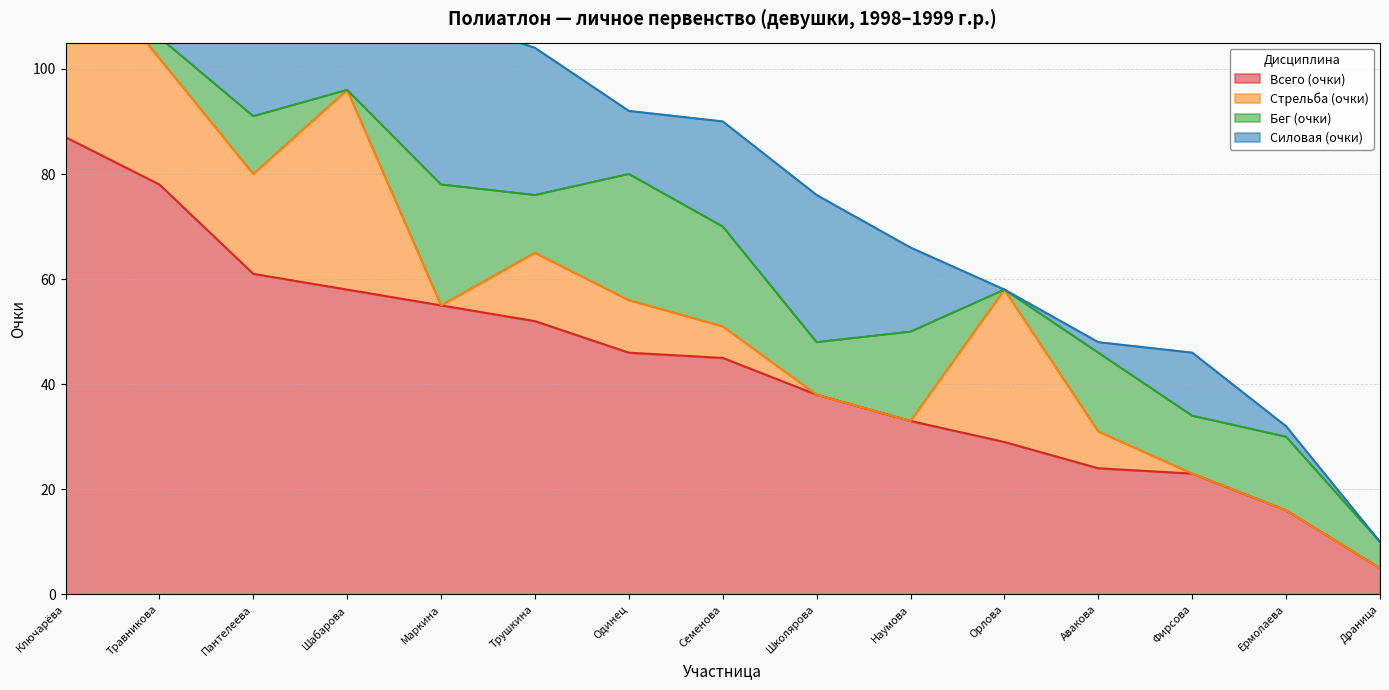

True or false: Силовая (очки) and Всего (очки) cross at least once.

False